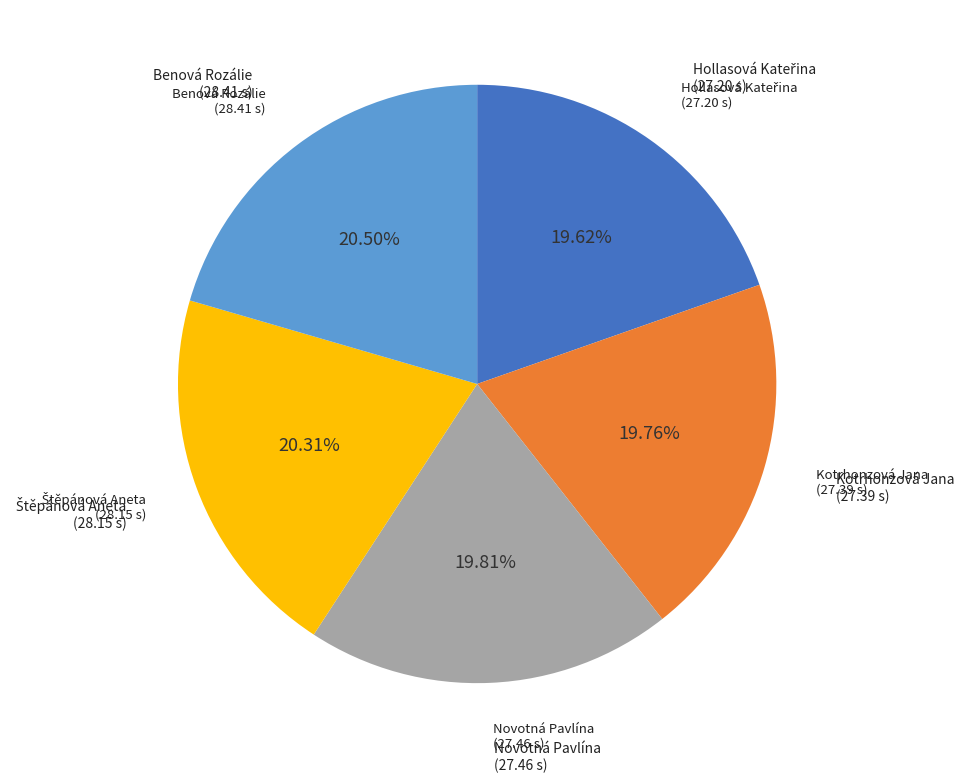

Is there any slice that represents more than half of the pie?

No